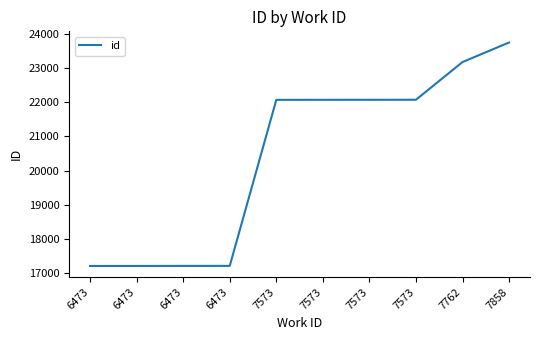

What is the minimum value shown in the chart?

17205